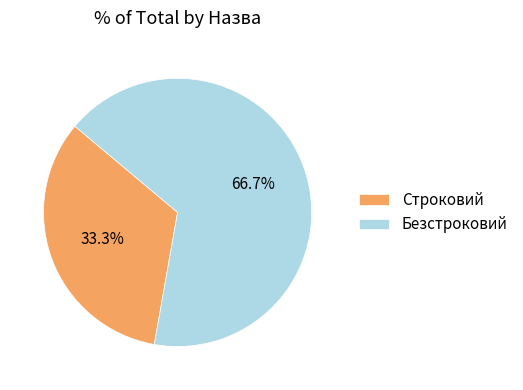

What is the majority slice?

Безстроковий